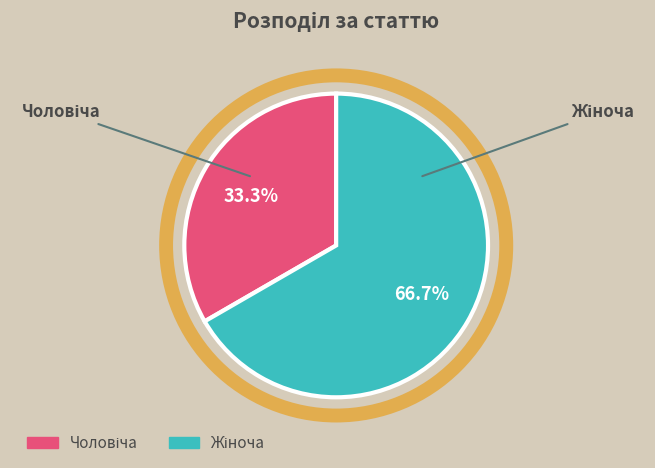

Is there any slice that represents more than half of the pie?

Yes